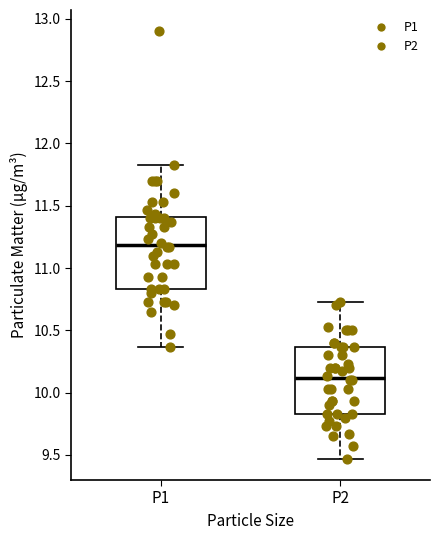

Which box's median line is the highest?

P1